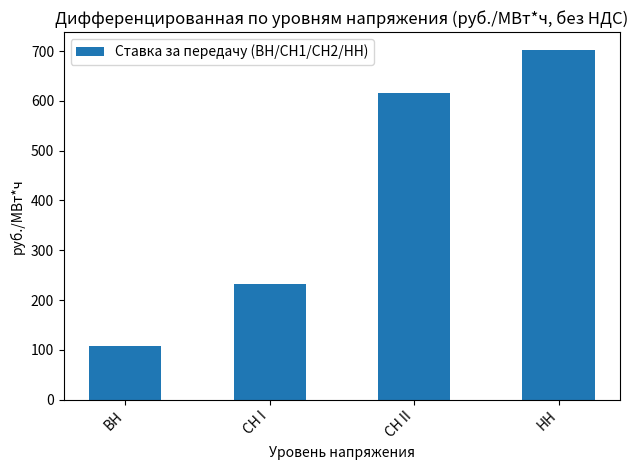

What is the change in value from ВН to НН?

+594.7